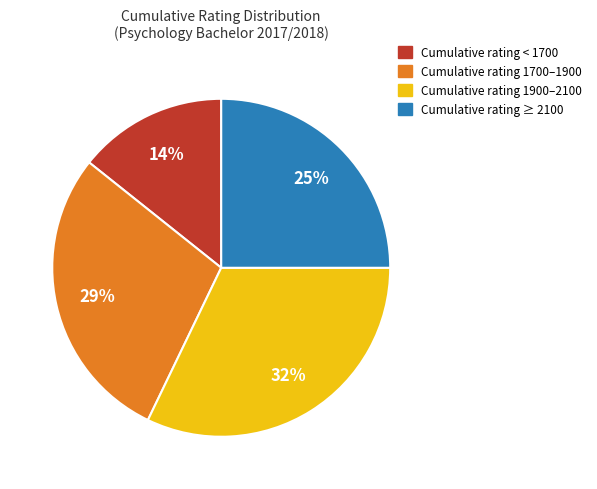

To the nearest percent, what is the difference between the largest and smallest slice percentages?

18%